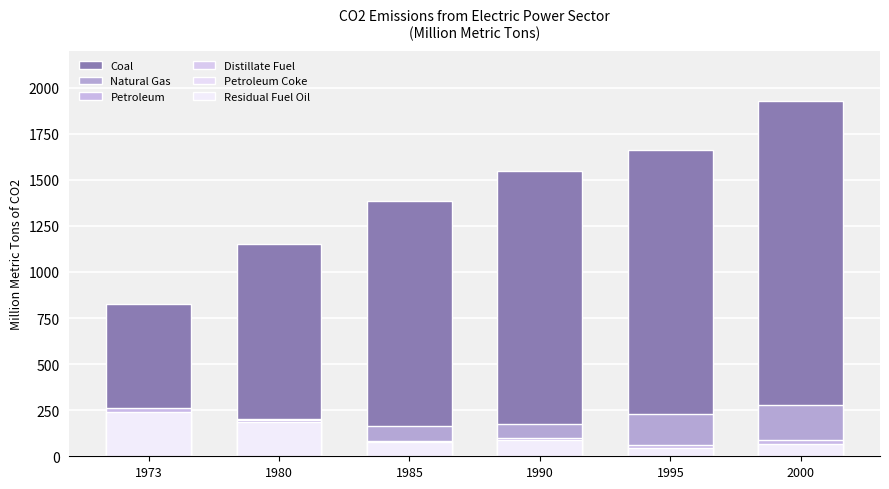

The value of Residual Fuel Oil at 1980 is 184.7. True or false?

True